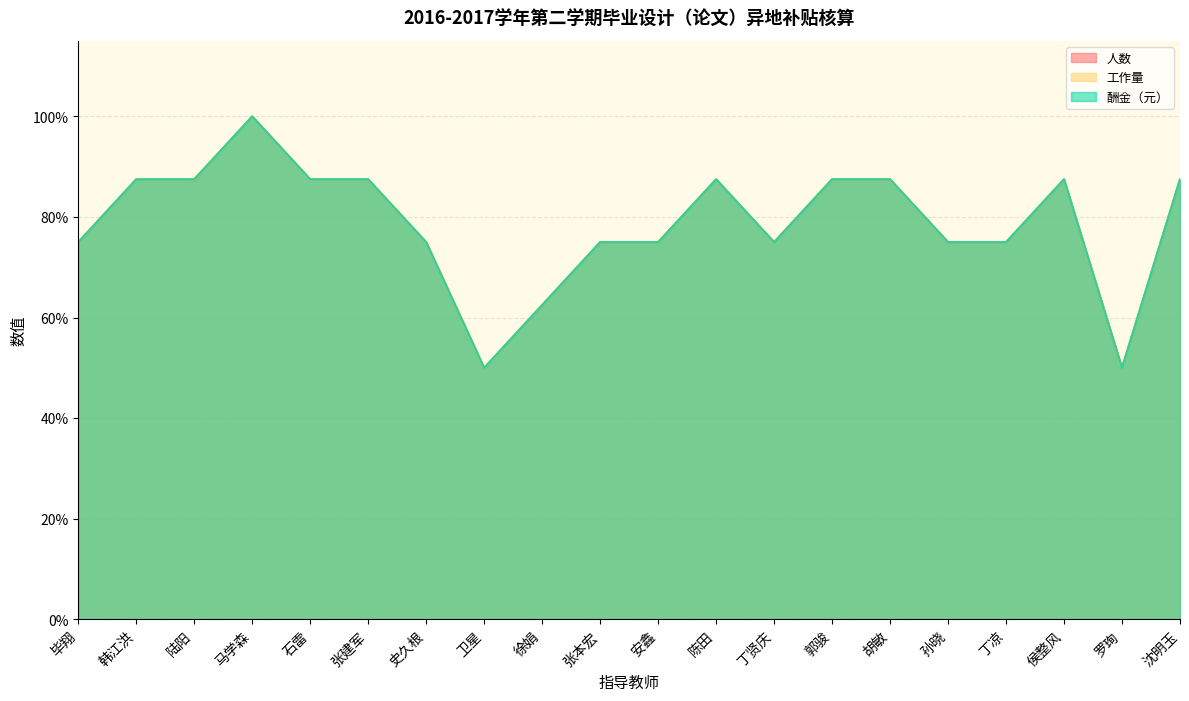

The value of 人数 at 徐娟 is 35.6. True or false?

False